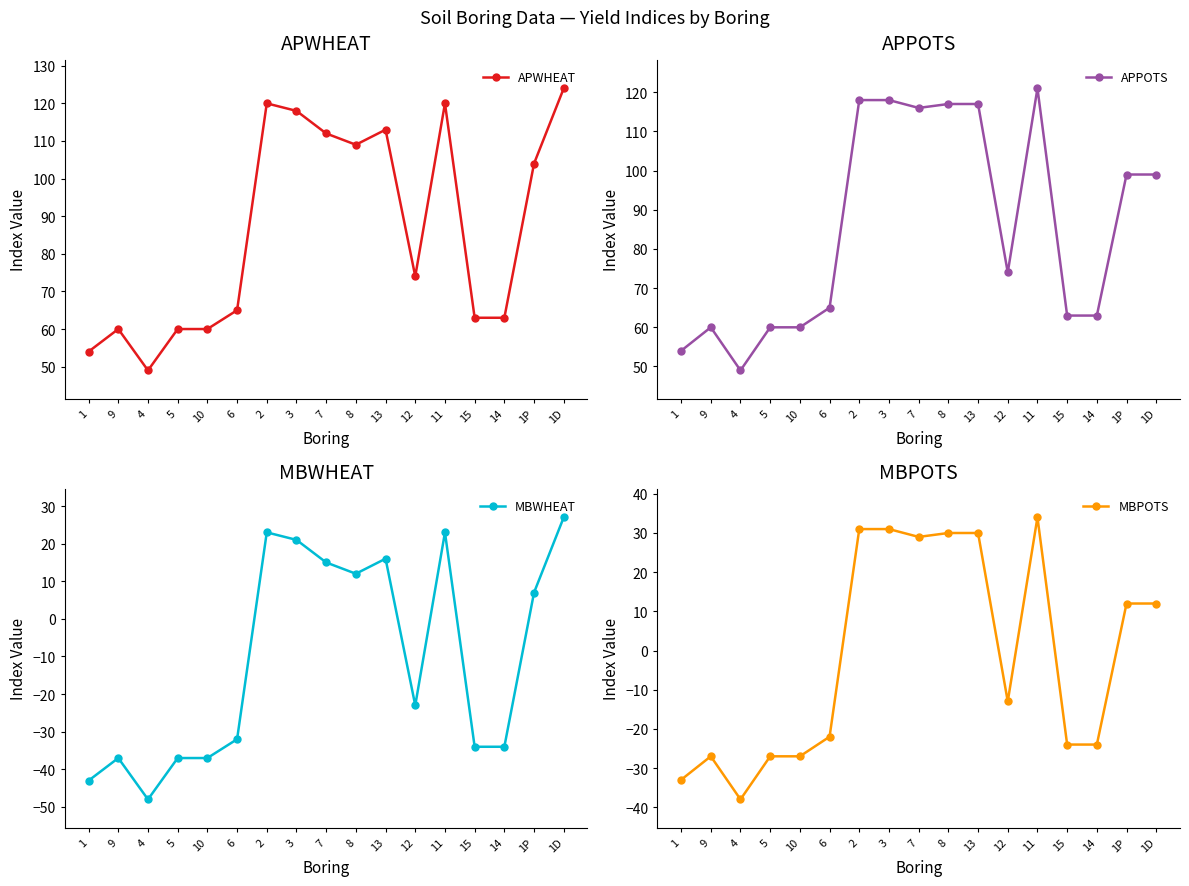

Where does the MBWHEAT series first go above -23?

2